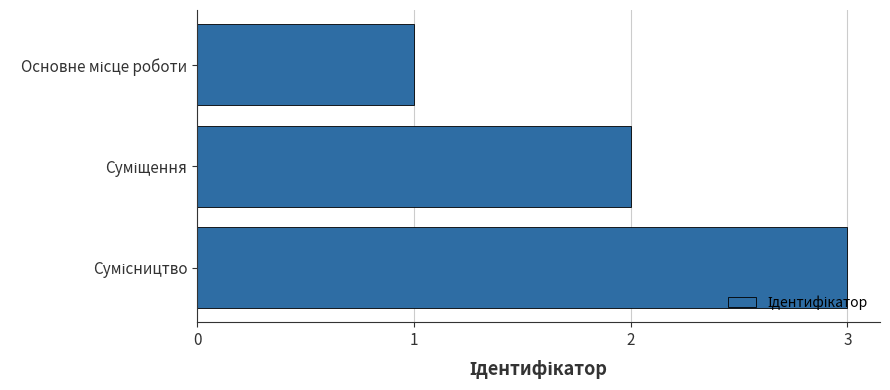

Reading top to bottom, list all the values displayed in this chart.

1	2	3